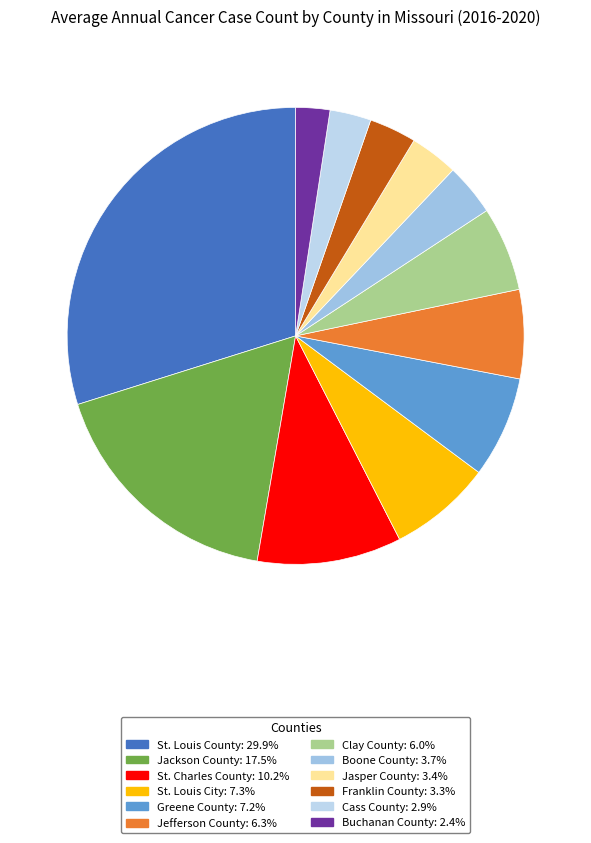

Does Cass County represent more than half of the total?

No